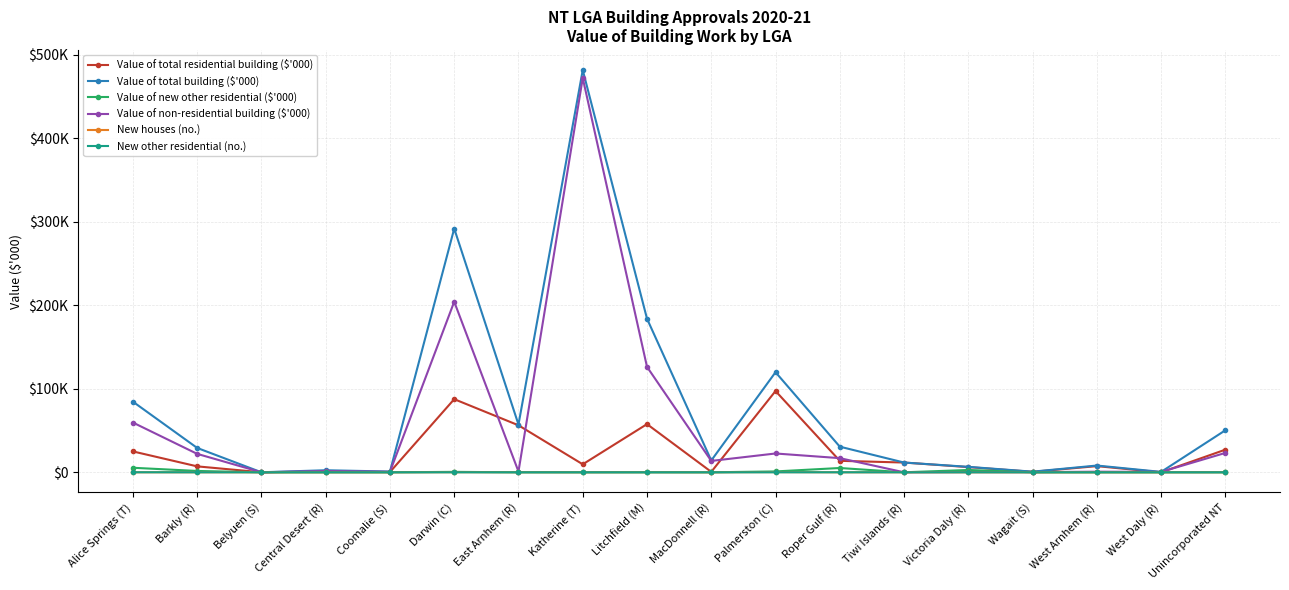

What is the difference between the second highest and minimum values in the Value of new other residential ($'000) series?

5137.2